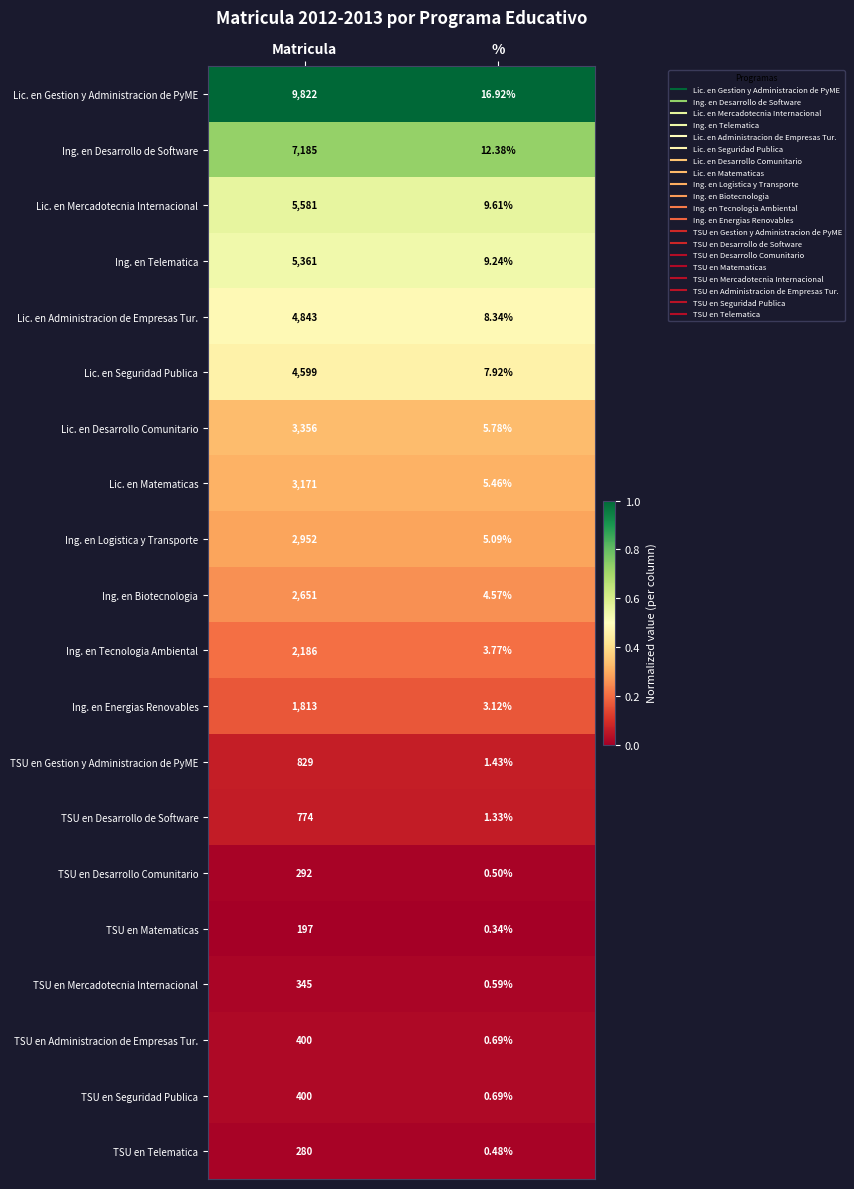

Where is TSU en Desarrollo Comunitario nearest to the value 146?

%